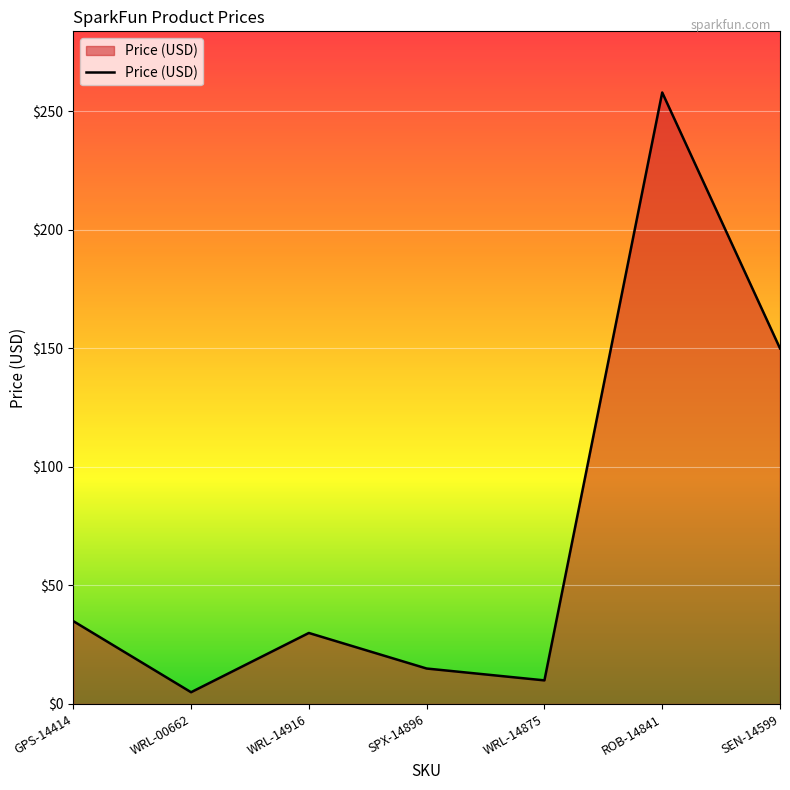

List the labels in order of value, largest first.

ROB-14841, SEN-14599, GPS-14414, WRL-14916, SPX-14896, WRL-14875, WRL-00662